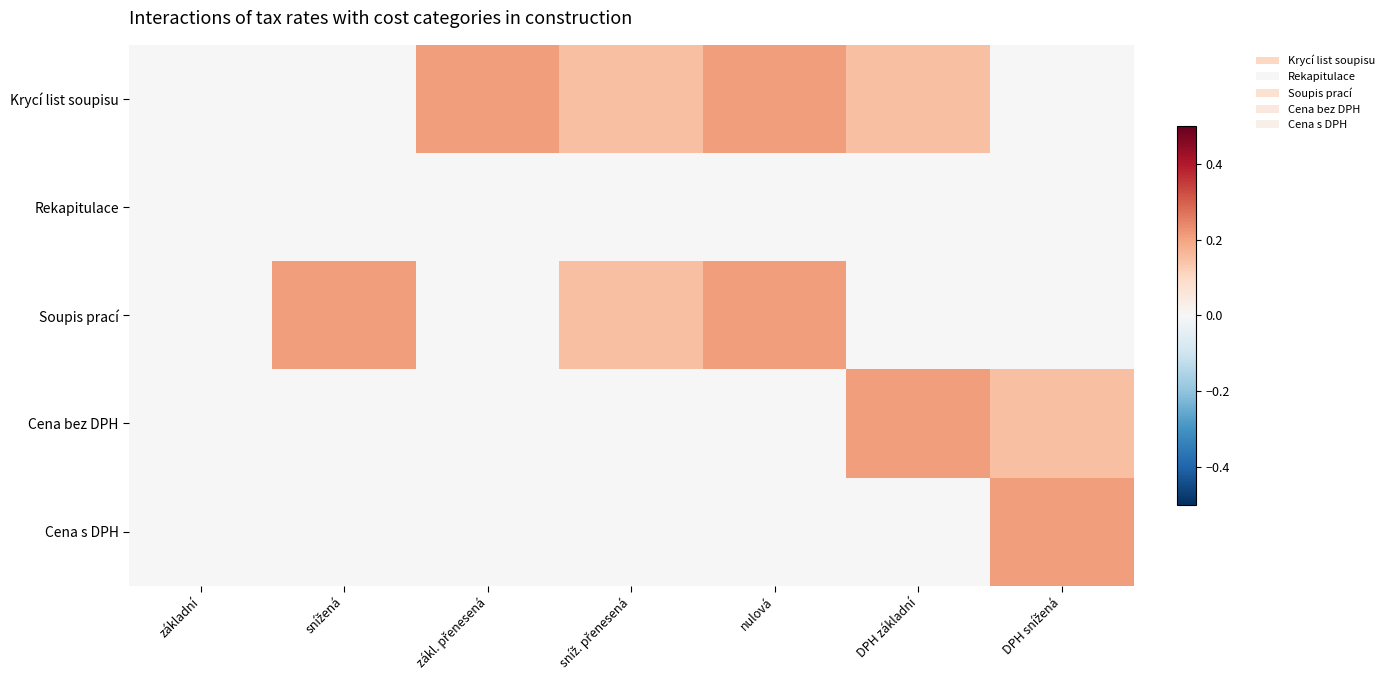

Between základní and DPH snížená, which series saw the biggest shift?

Cena s DPH